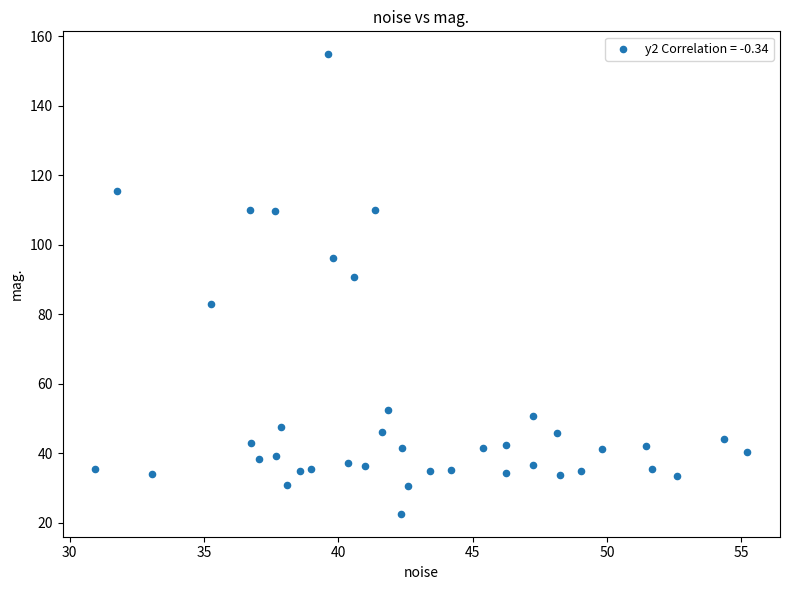

What is the range of X values (max minus min)?

24.3